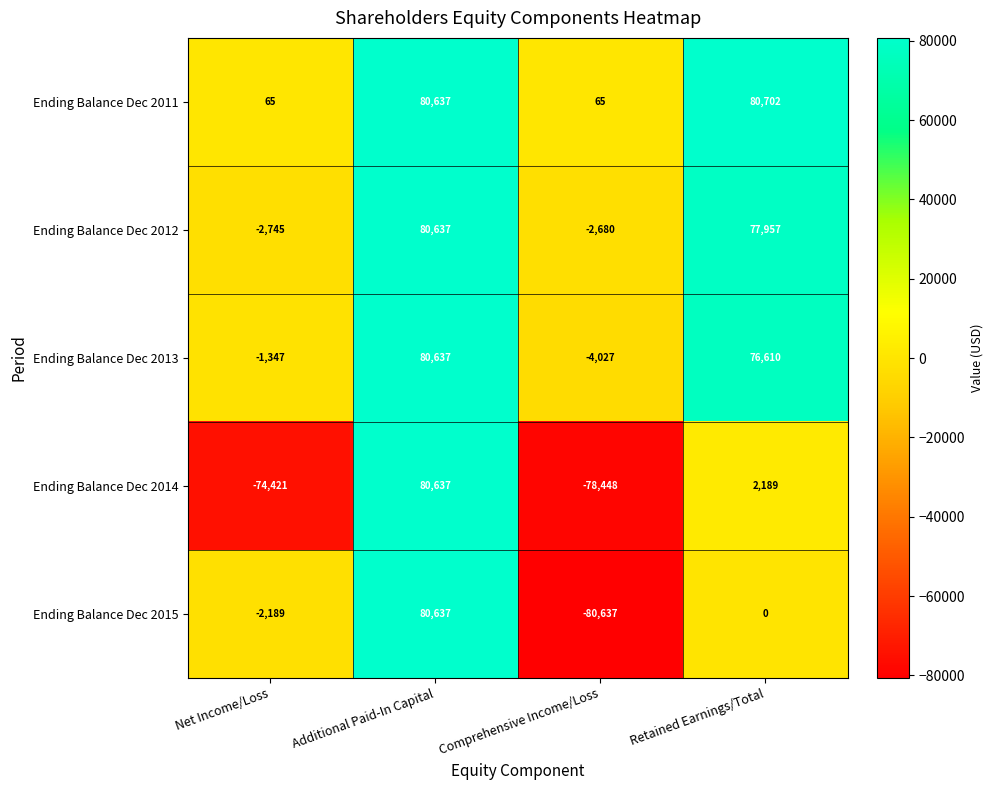

Read the Ending Balance Dec 2011 value at Retained Earnings/Total, to the nearest 50.

80700